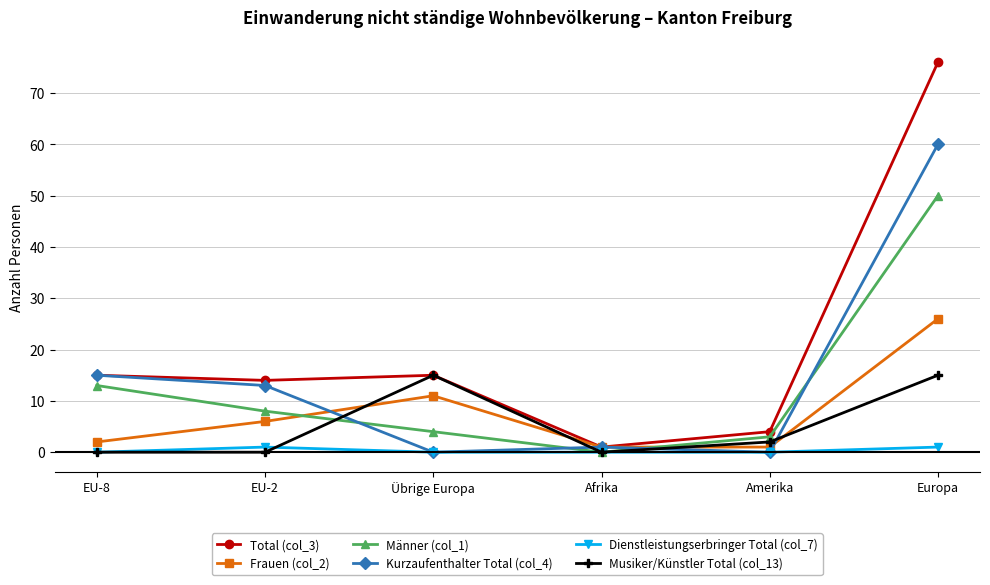

True or false: Frauen (col_2) has a value of 2 at EU-2.

False